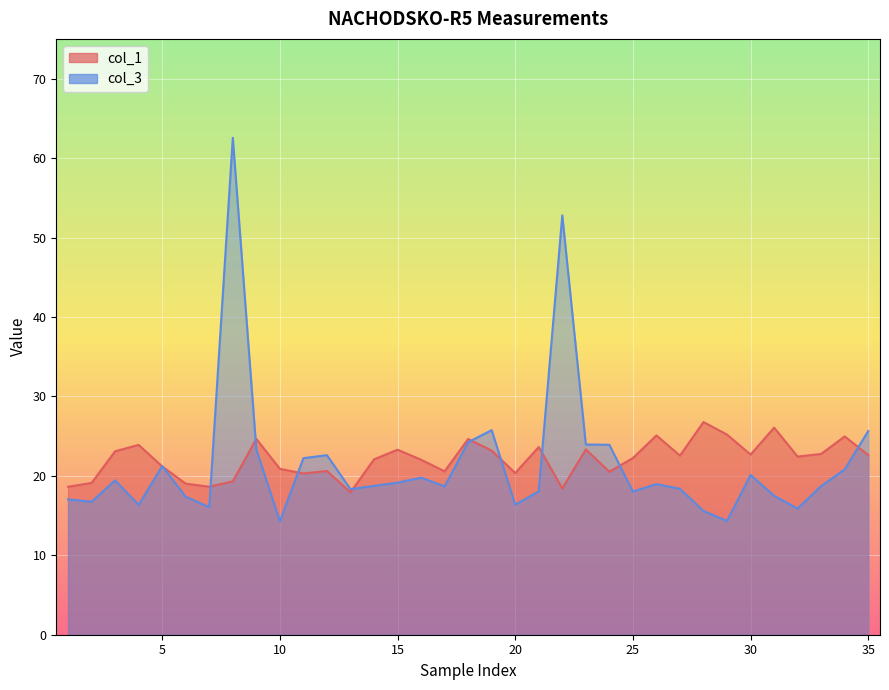

True or false: col_3 and col_1 cross at least once.

True